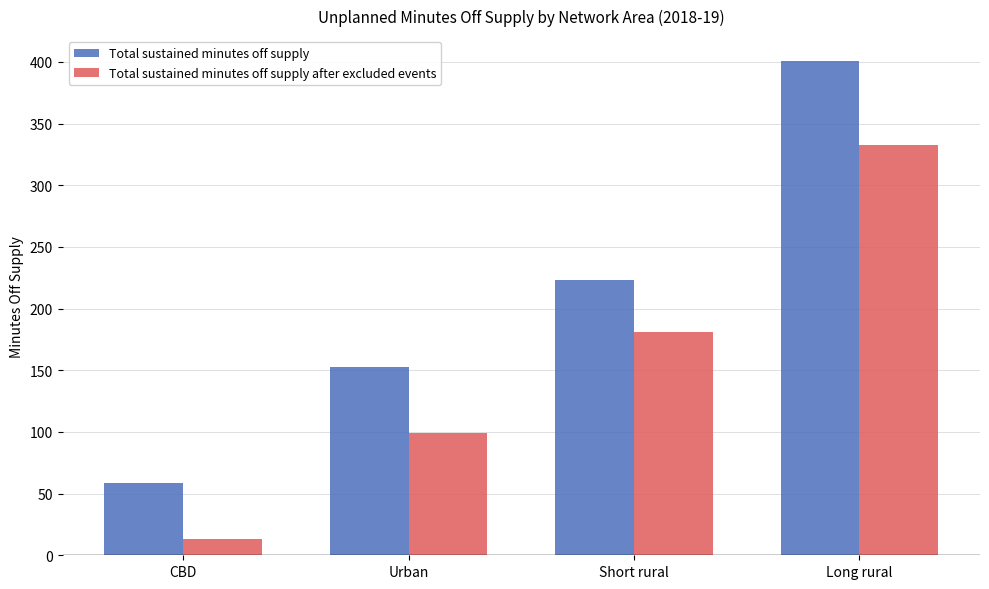

What is the value of the Total sustained minutes off supply bar at the 1st from the left?

59.0